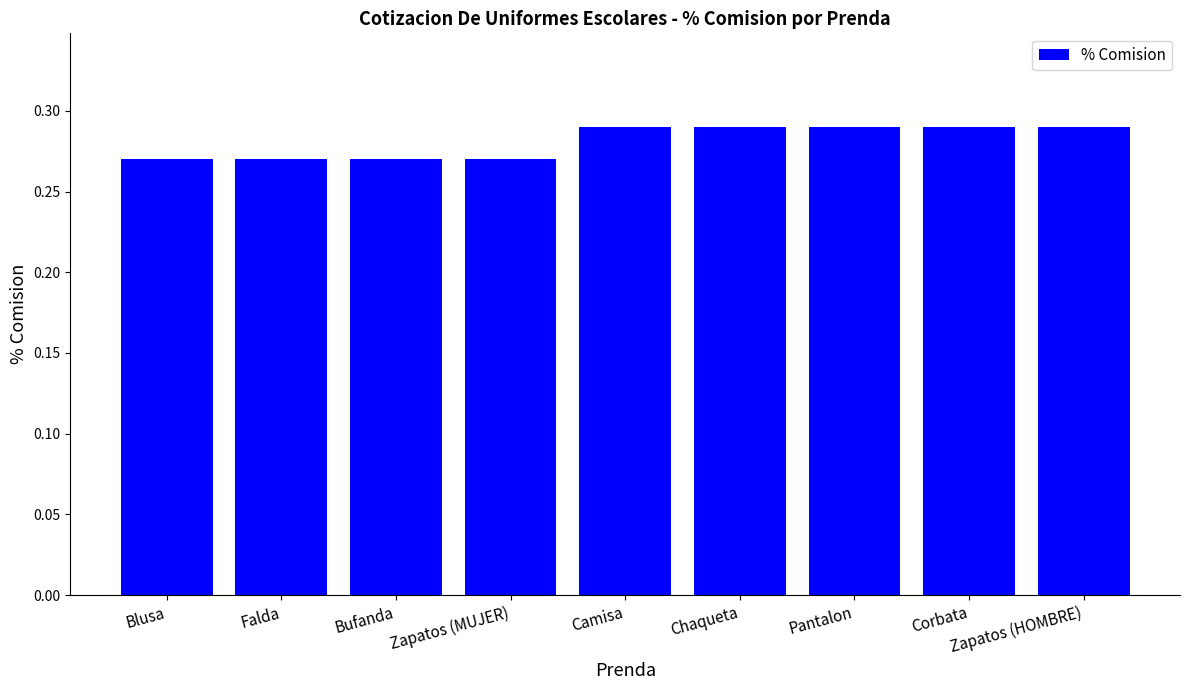

True or false: the data shows 0.5 at Camisa.

False